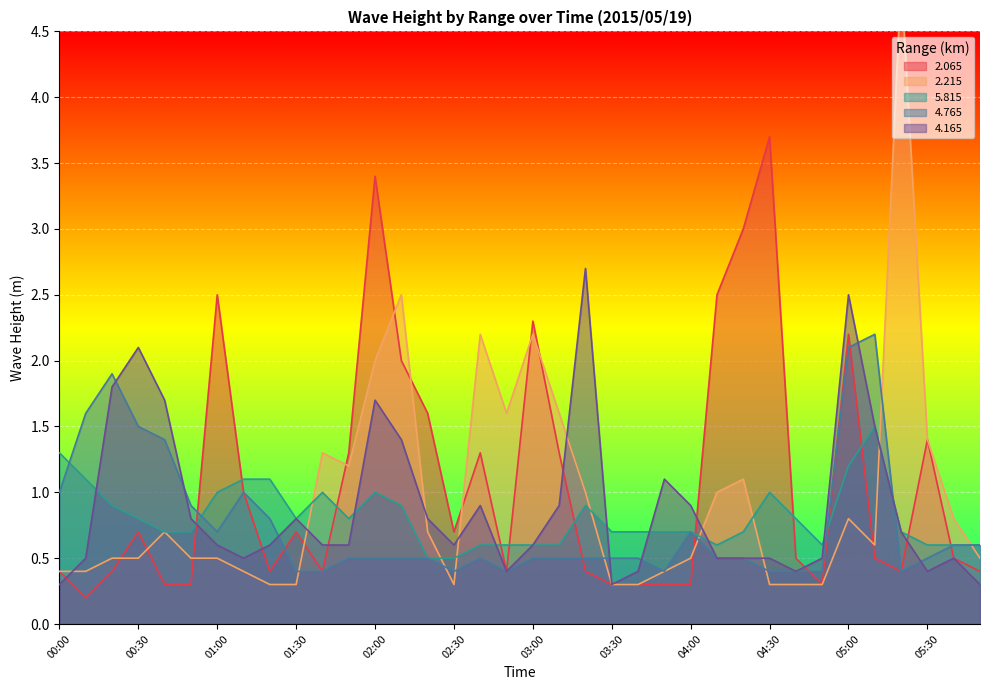

What is the lowest value of the 4.765 series?

0.4